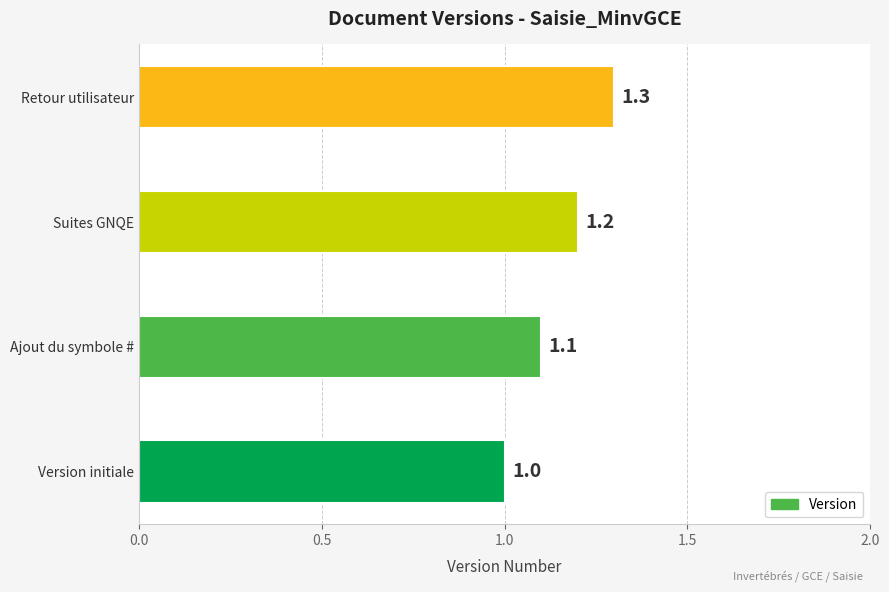

How many categories are shown in the chart?

4